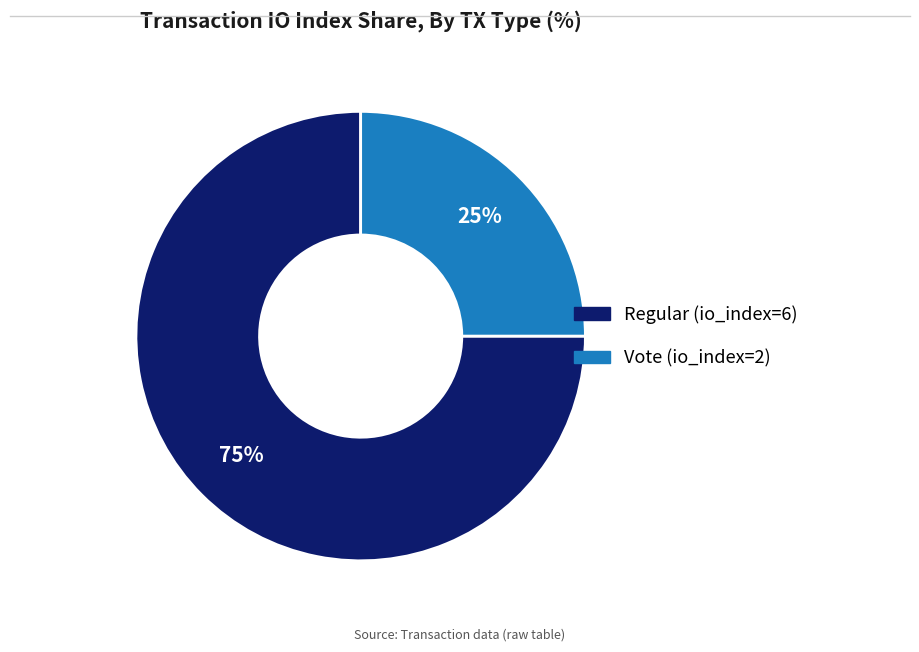

What is the ratio of the value at Vote (io_index=2) to the value at Regular (io_index=6)?

0.3